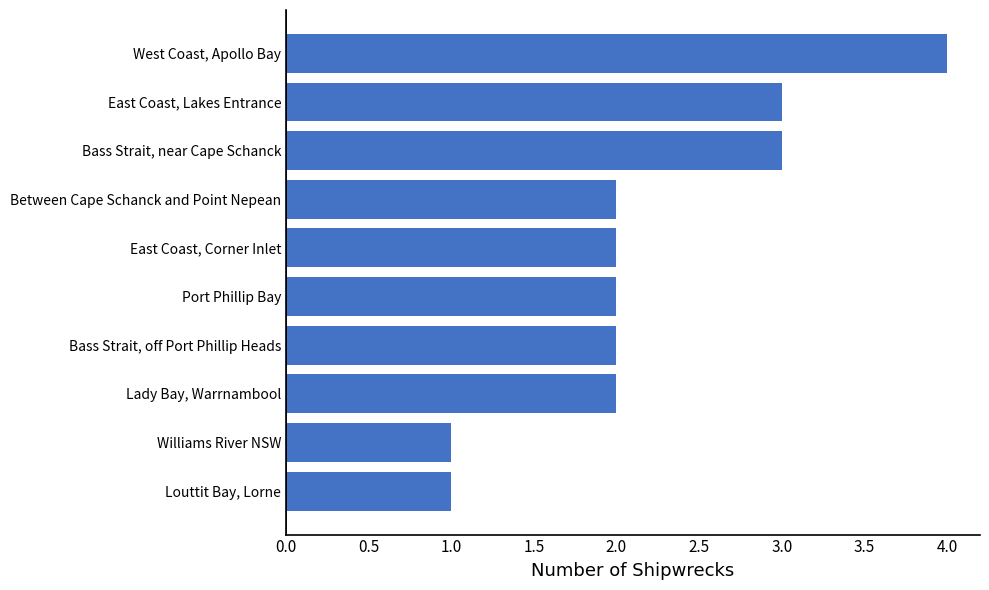

At which category does the chart reach its peak across all series?

West Coast, Apollo Bay